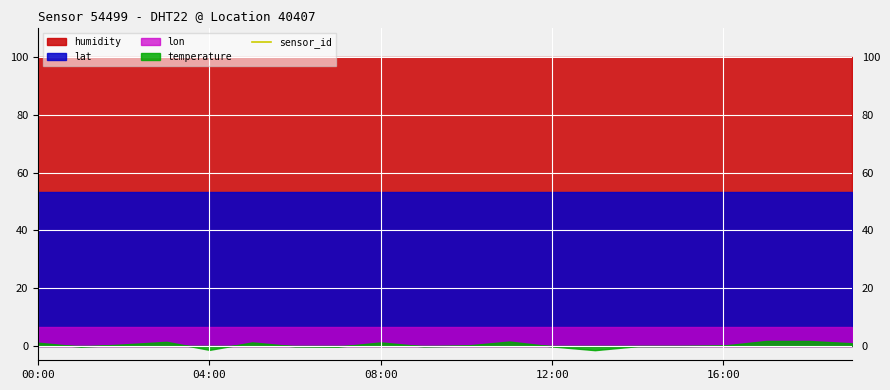

What is the label of the 14th point from the left?

13:00